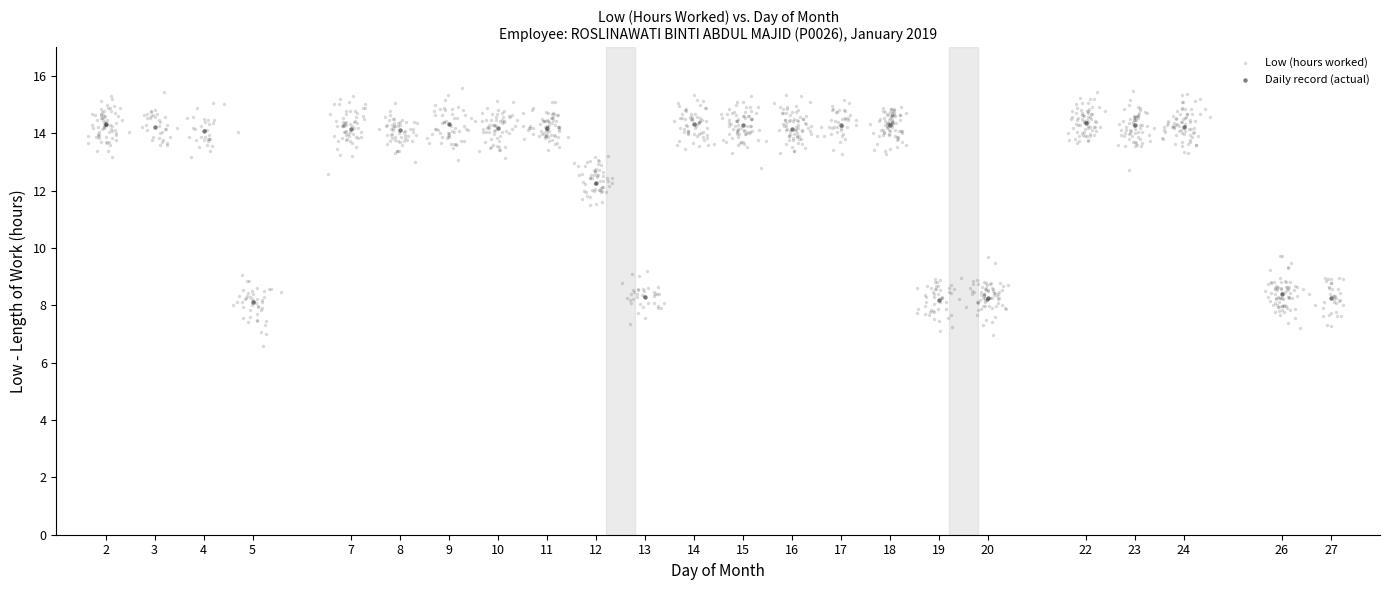

Which series reaches the minimum Y coordinate?

Low (hours worked)